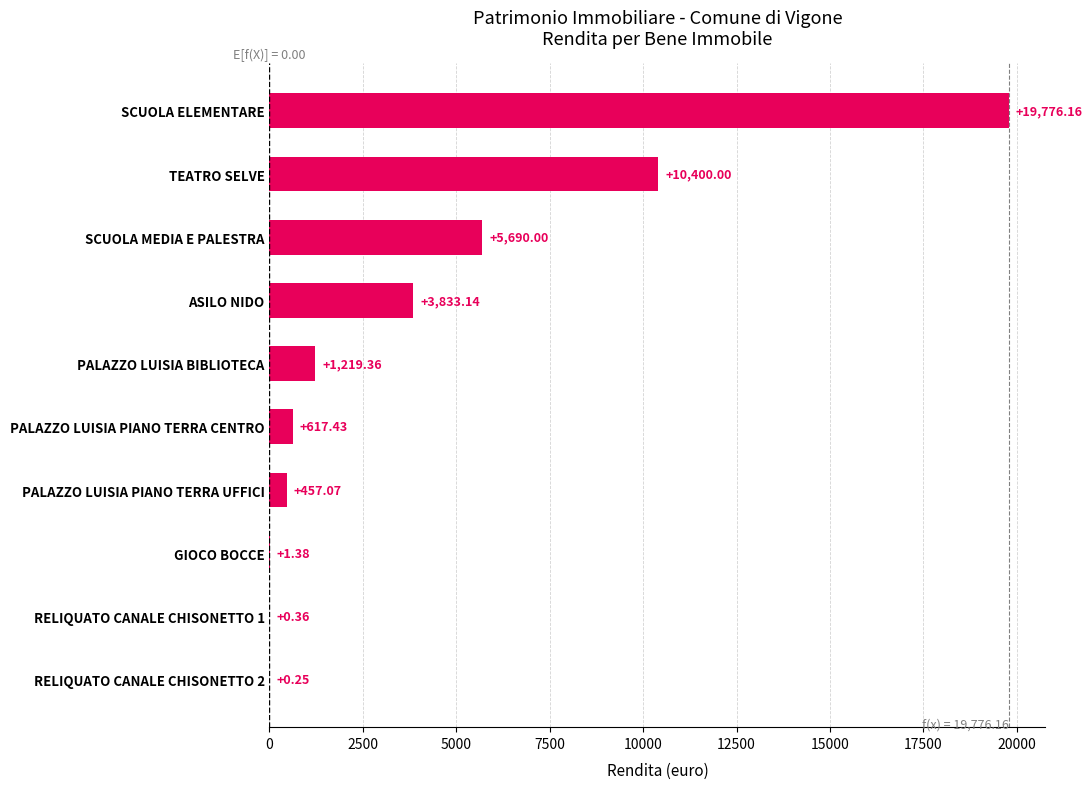

What is the sum of the values at PALAZZO LUISIA PIANO TERRA UFFICI and ASILO NIDO?

4290.2